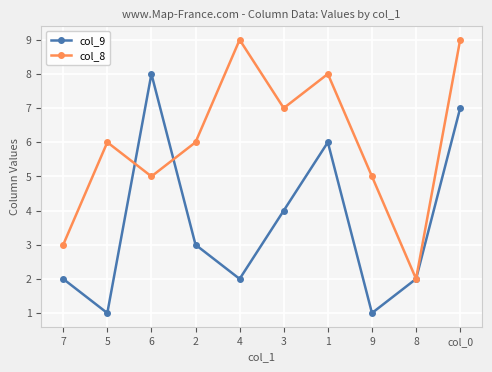

Which category has the lowest value in the col_8 series?

8